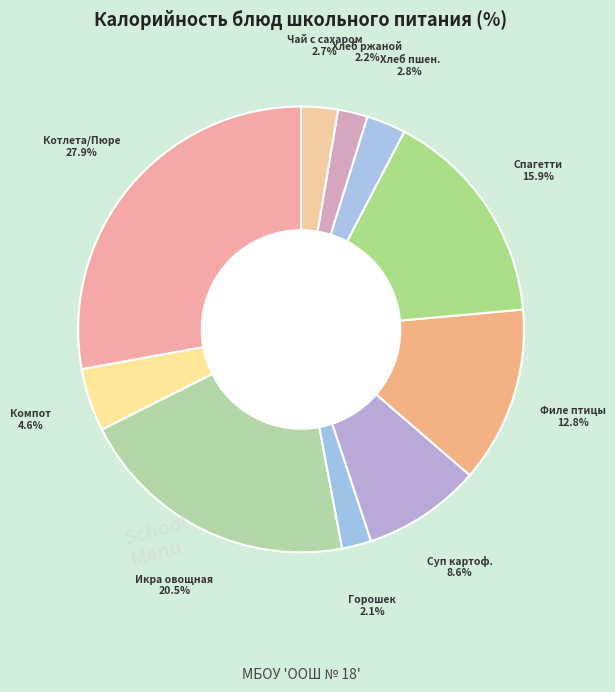

How many slices are in this pie chart?

10